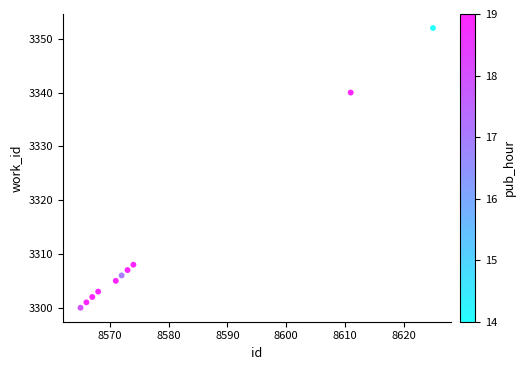

What Y value in the scatter plot is closest to 3326?

3340